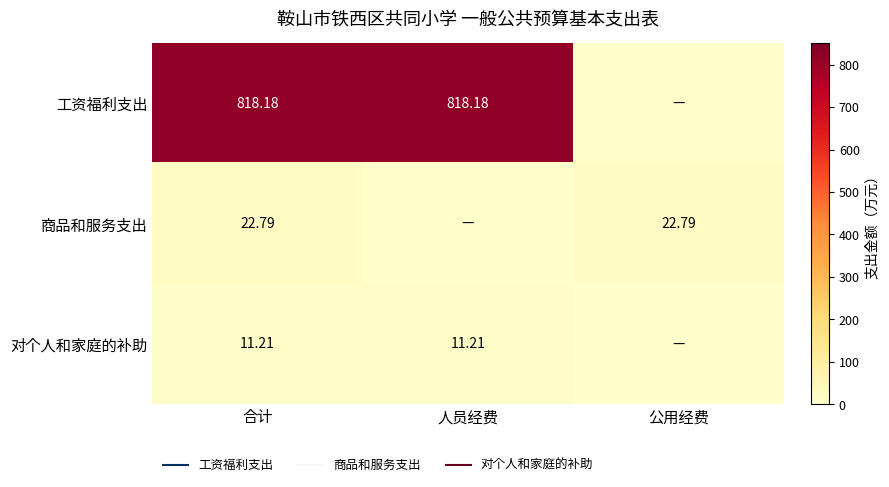

What is the total value across all series at 公用经费?

22.8